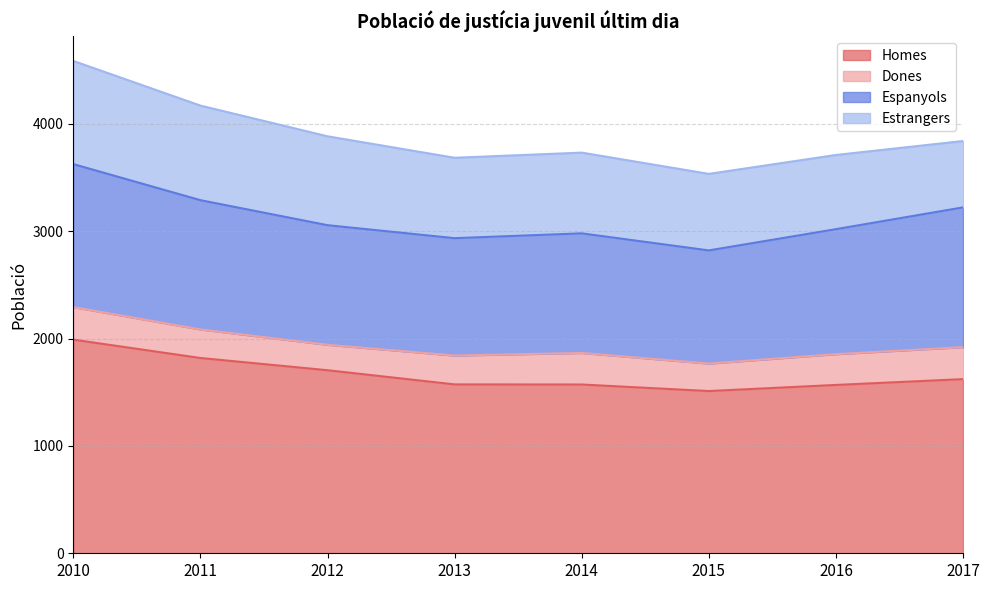

True or false: Espanyols and Dones cross at least once.

False